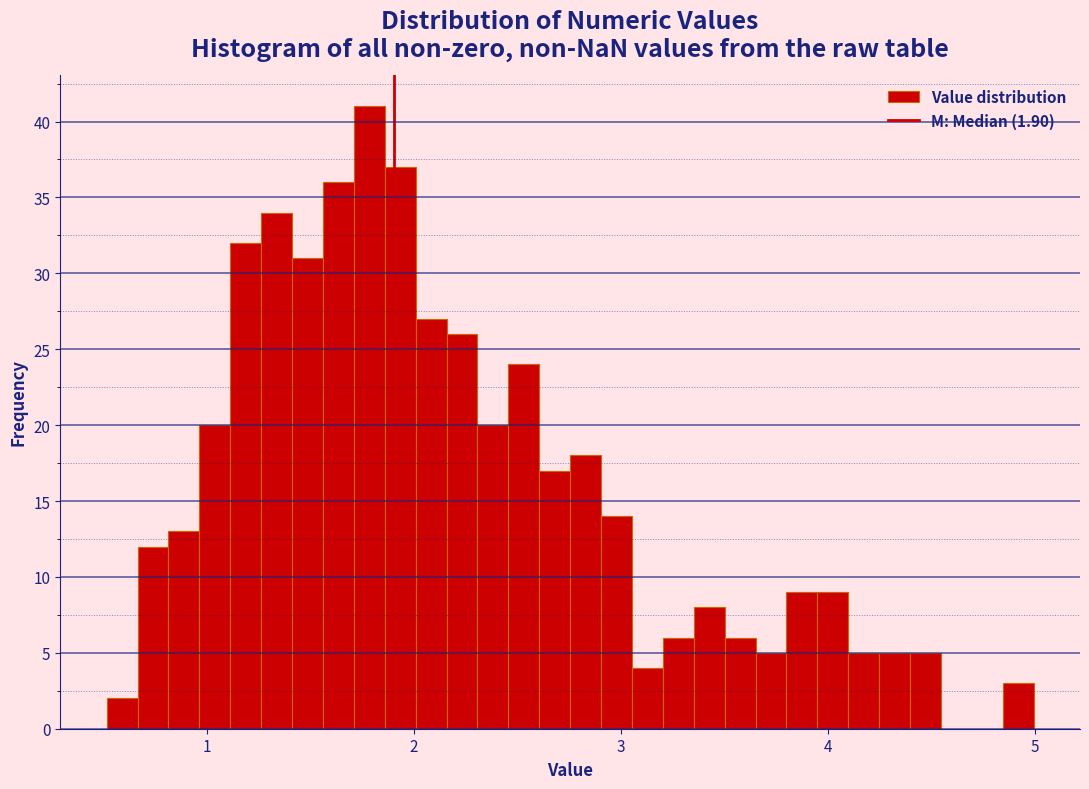

Around what value on the x-axis is the tallest bar? Give the approximate position of its centre, as read against the axis.

1.8